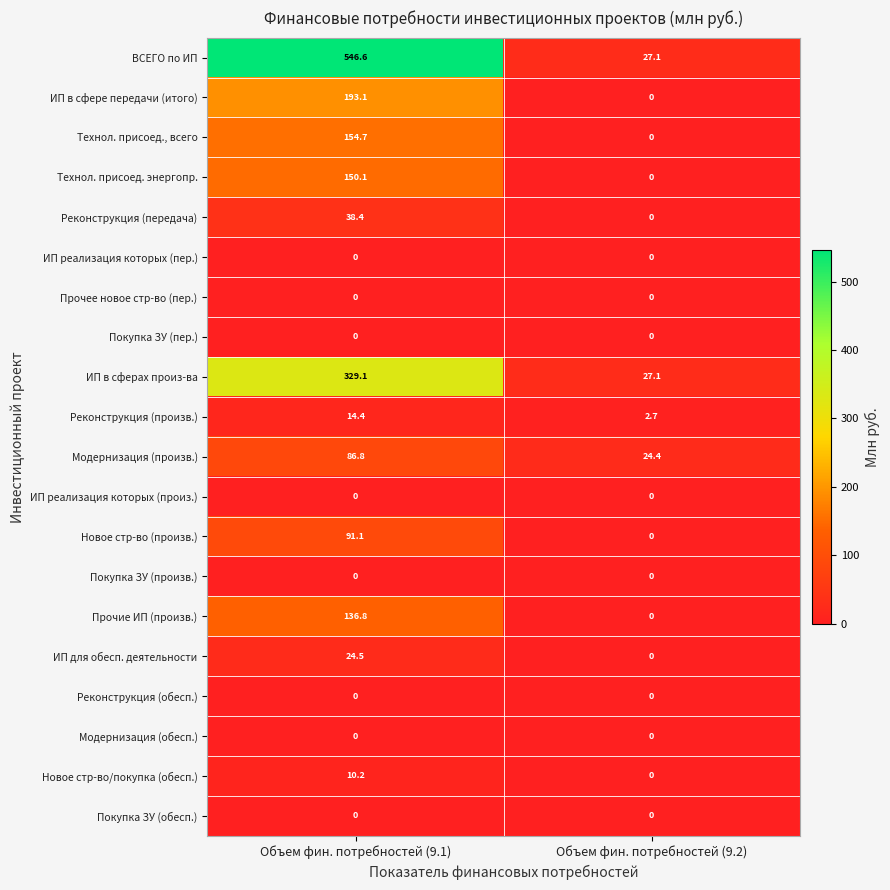

Which series has the largest range (max minus min)?

ВСЕГО по ИП